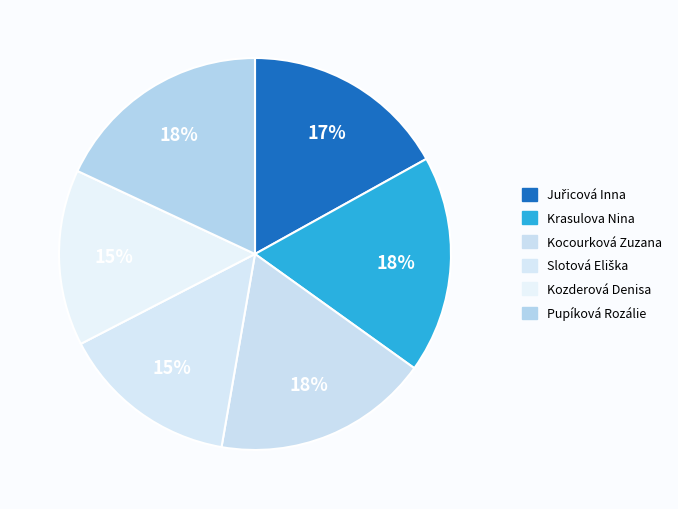

Approximately how many times larger is the value at Kocourková Zuzana compared to Kozderová Denisa?

1.2